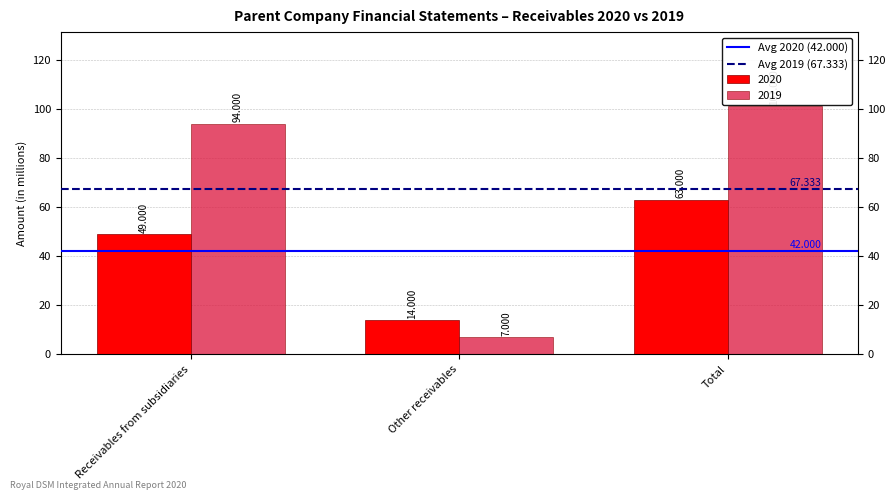

Are the bars grouped side by side (vs. stacked)?

Yes